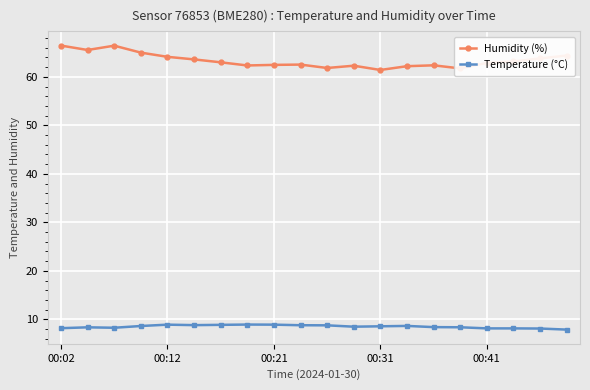

What is the lowest value of the Temperature (°C) series?

7.9